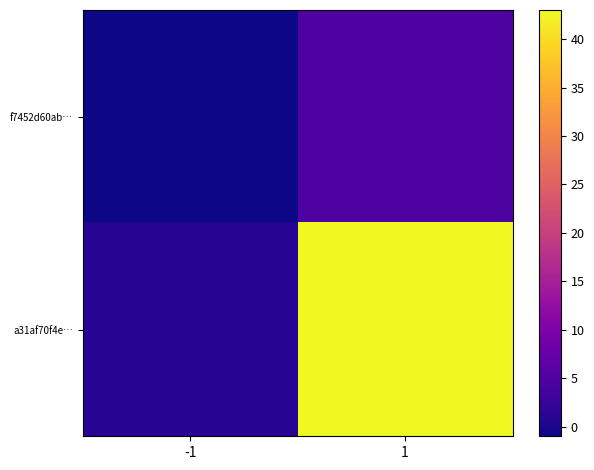

Which has a higher value, 1 or -1?

1